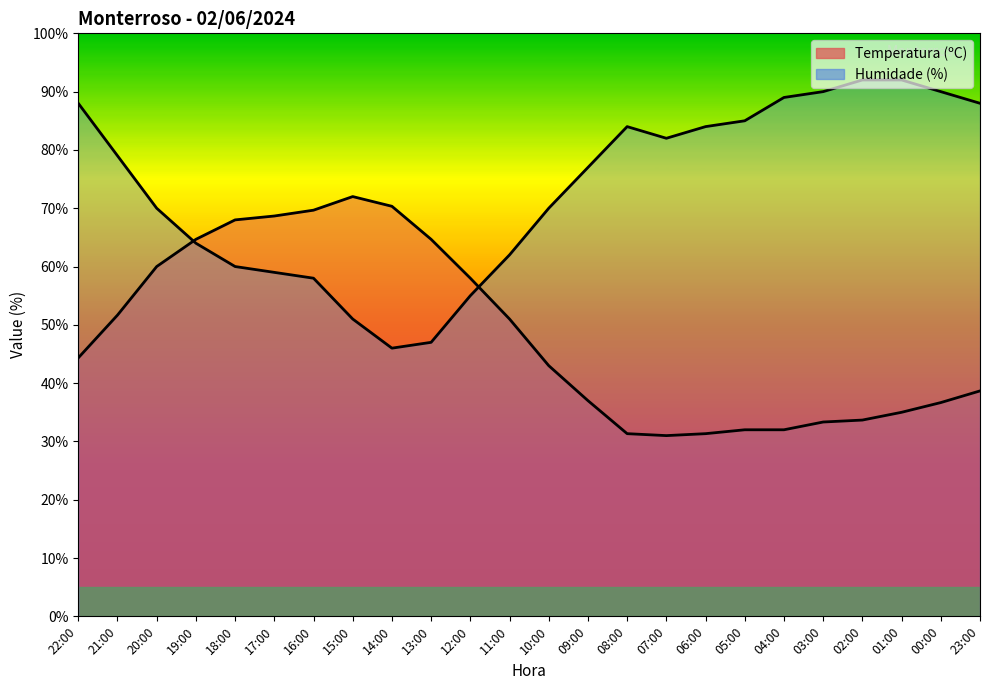

Which category has the lowest value in the Temperatura (ºC) series?

07:00